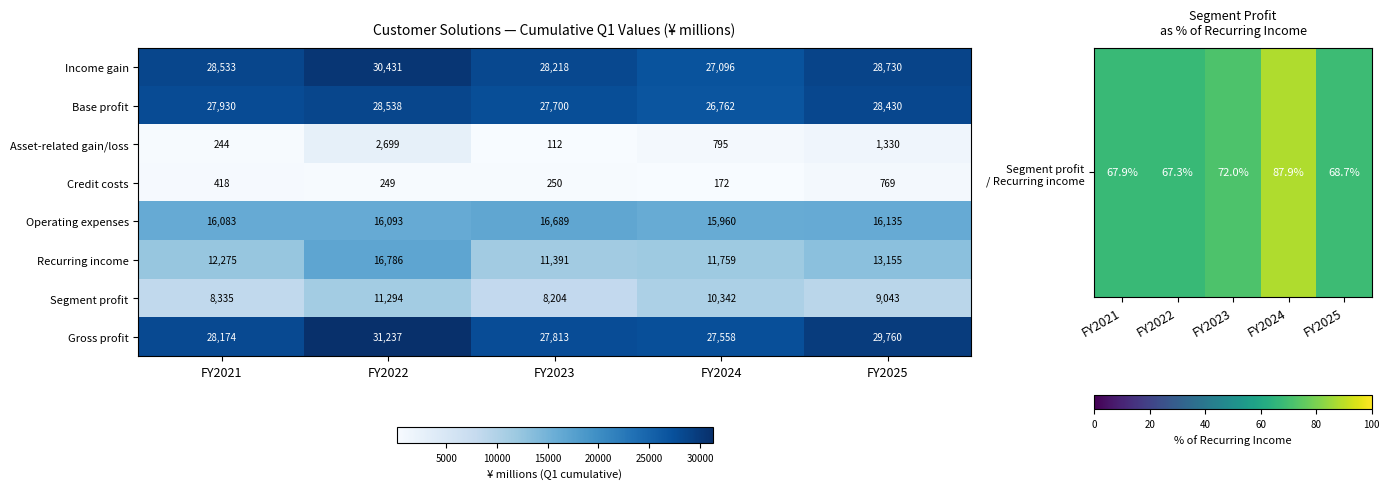

Read the Recurring income value at FY2024, to the nearest 50.

11750